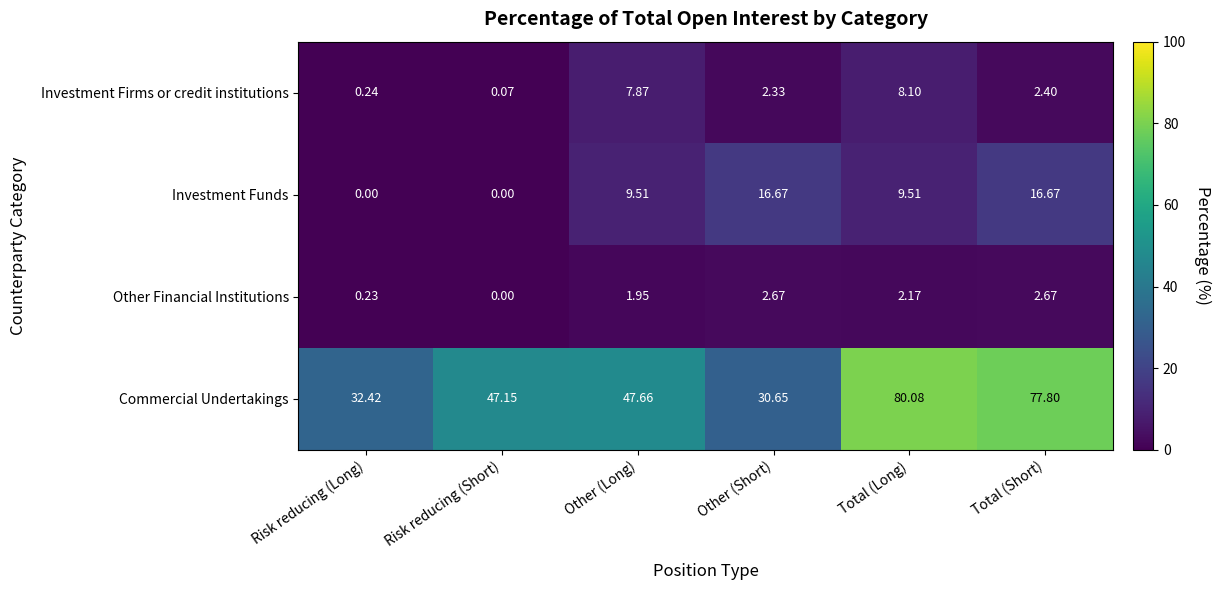

At which label does Investment Firms or credit institutions first exceed 2?

Other (Long)